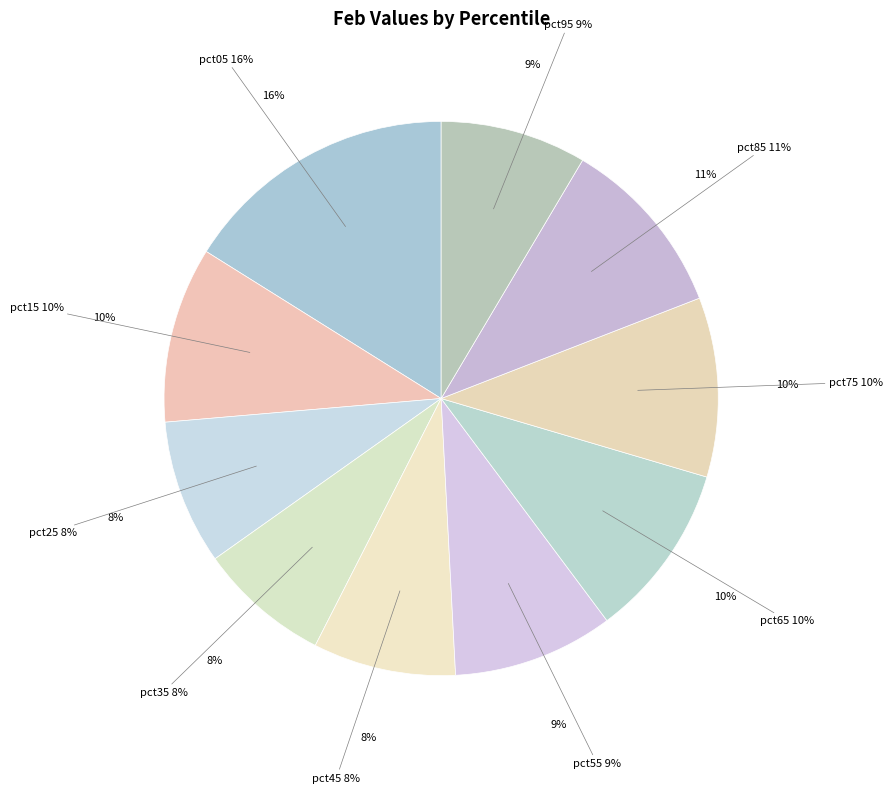

How many slices are in this pie chart?

10